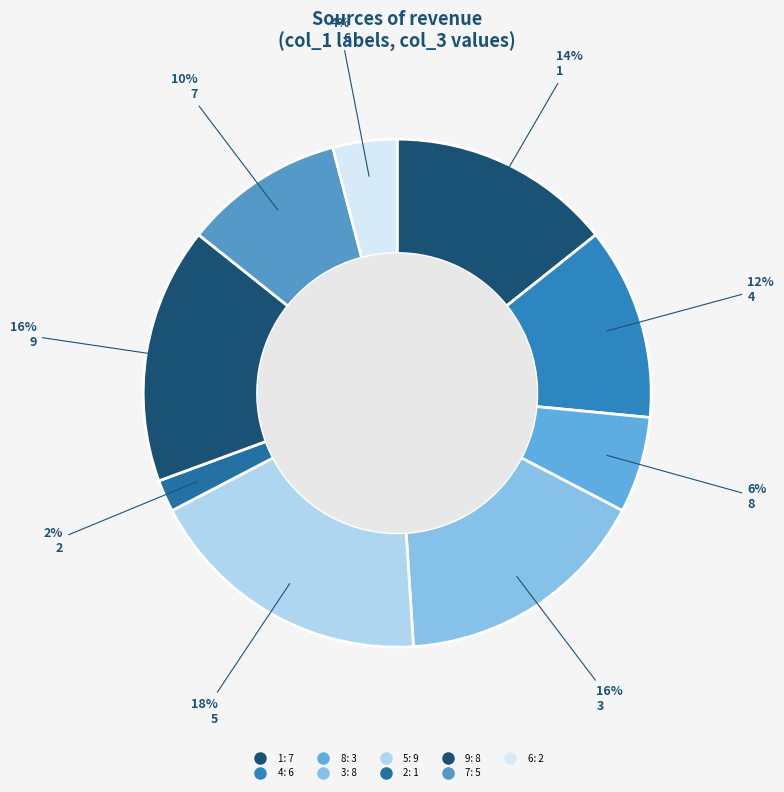

Does any single category account for the majority?

No